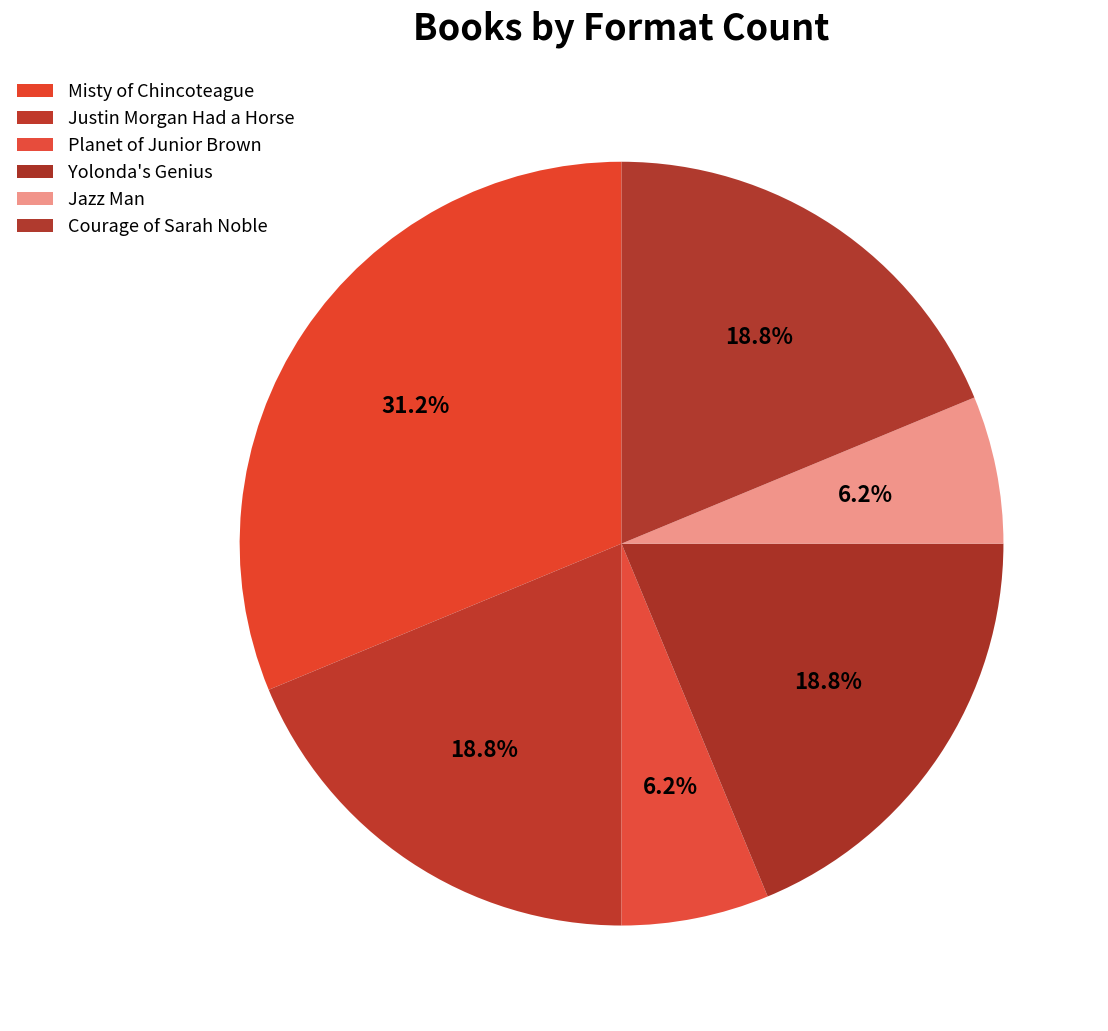

To the nearest percent, what percentage of the pie is Courage of Sarah Noble?

19%